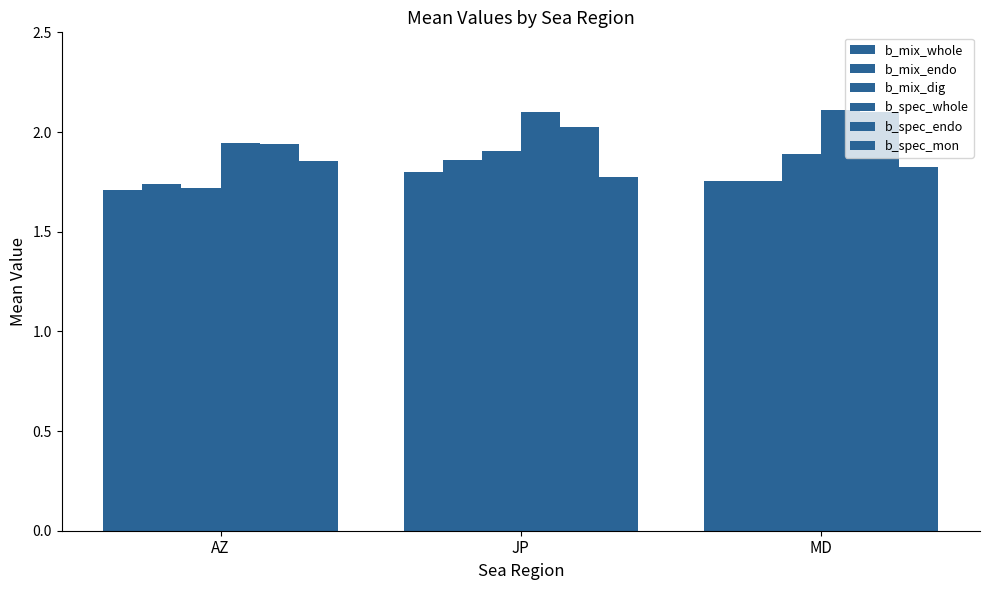

At which category does the chart reach its peak across all series?

MD